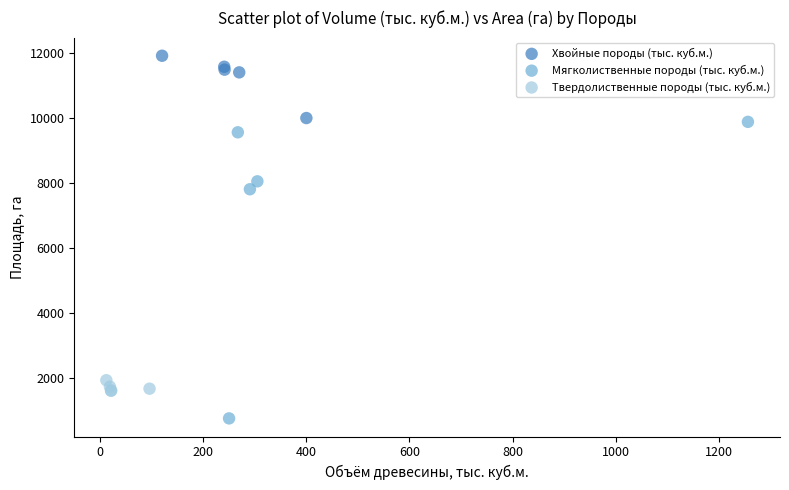

Which series contains the highest Y value?

Хвойные породы (тыс. куб.м.)